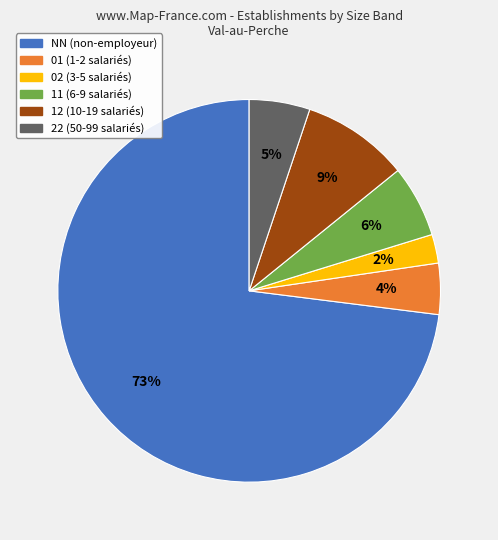

To the nearest percent, what percentage of the pie is 02?

2%